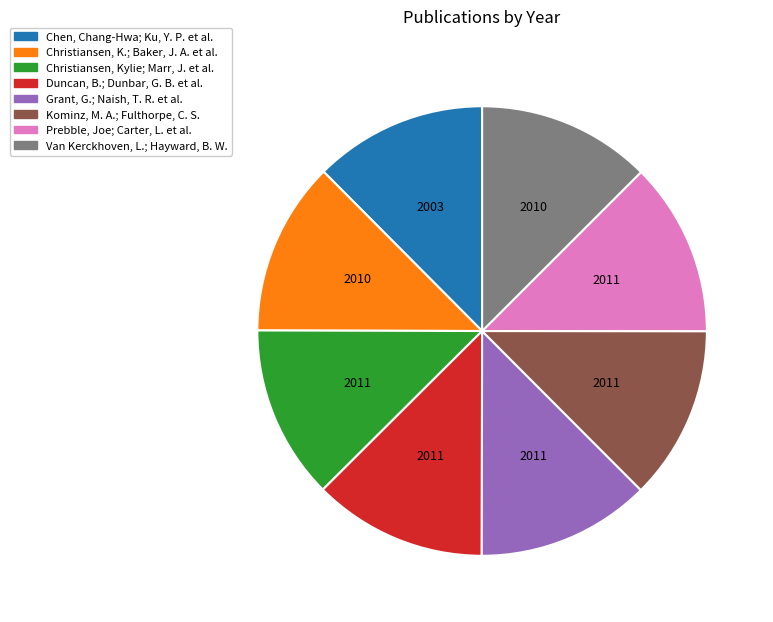

What is the ratio of the value at Prebble, Joe; Carter, L. et al. to the value at Van Kerckhoven, L.; Hayward, B. W.?

1.0